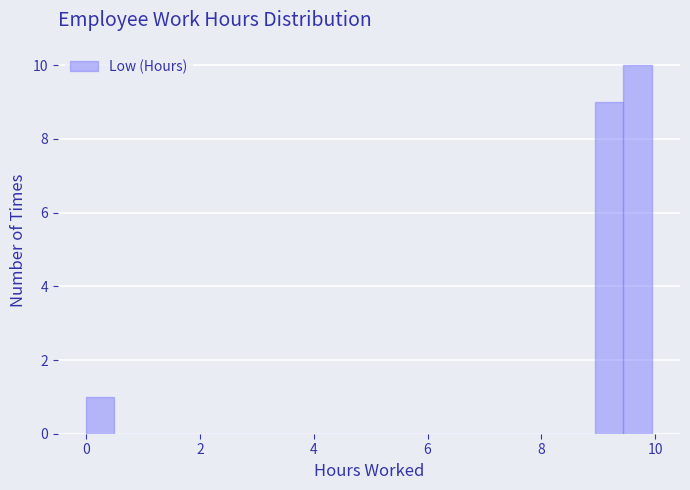

Read against the x-axis, roughly where is the centre of the tallest bar?

9.6